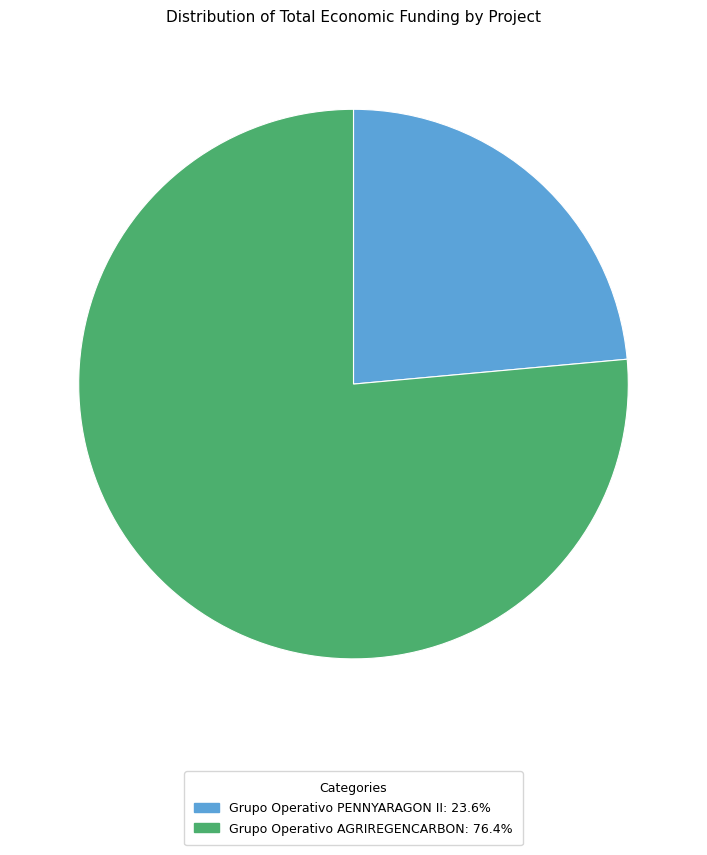

Is there any slice that represents more than half of the pie?

Yes